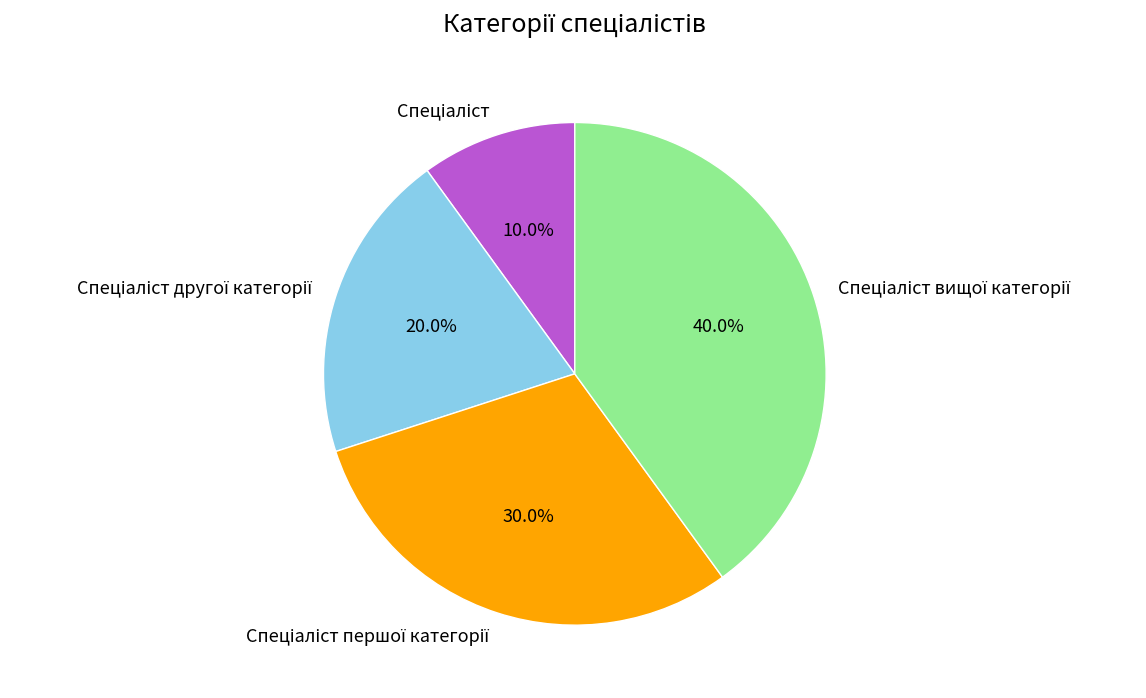

Is there a majority slice in this chart?

No